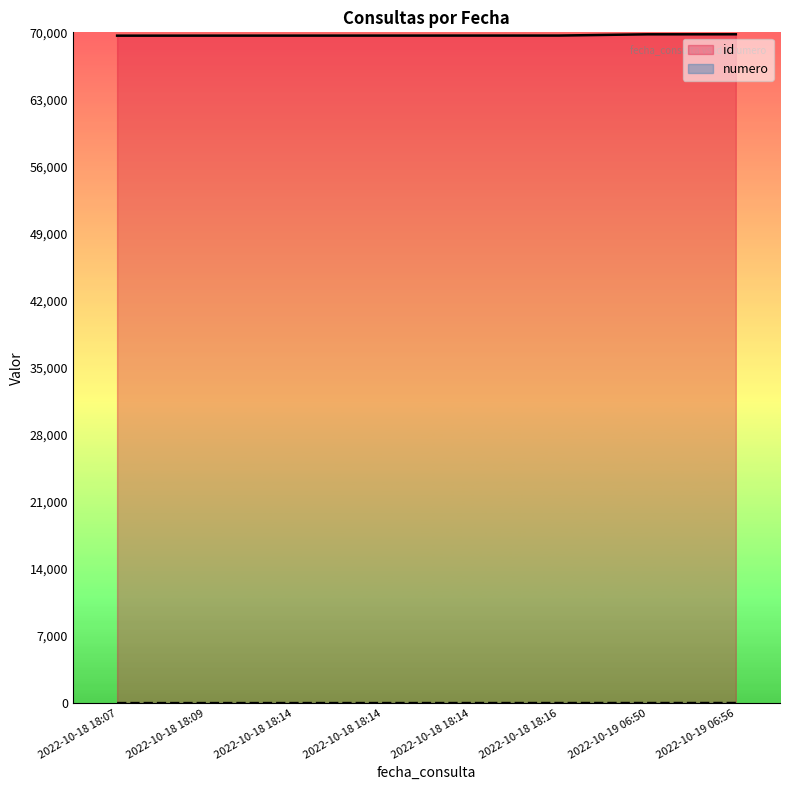

What is the minimum value shown in the chart?

1